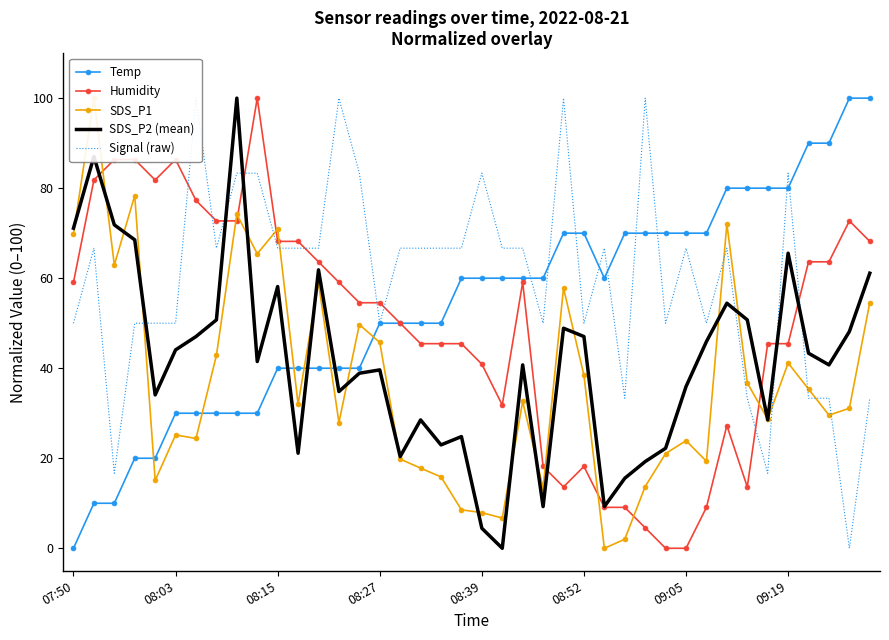

True or false: Temp has a value of 6.9 at 08:15.

False